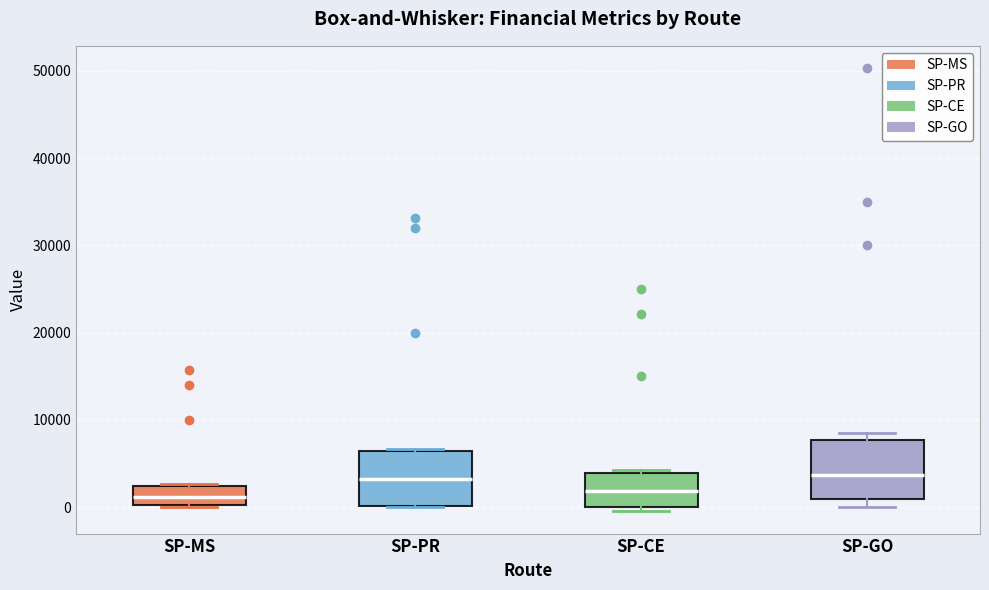

Reading left to right, transcribe this box plot: for each box, give where its median line is, the range the box spans, and where its two whiskers end, as read against the y-axis. The values are not printed on the chart, so give them approximately, as read against the axis.

SP-MS: median 1000, box 0 to 2000, whiskers 0 to 3000
SP-PR: median 3000, box 0 to 6000, whiskers 0 to 7000
SP-CE: median 2000, box 0 to 4000, whiskers 0 (just below the box's lower edge) to 4000 (just above the box's upper edge)
SP-GO: median 4000, box 1000 to 8000, whiskers 0 to 9000